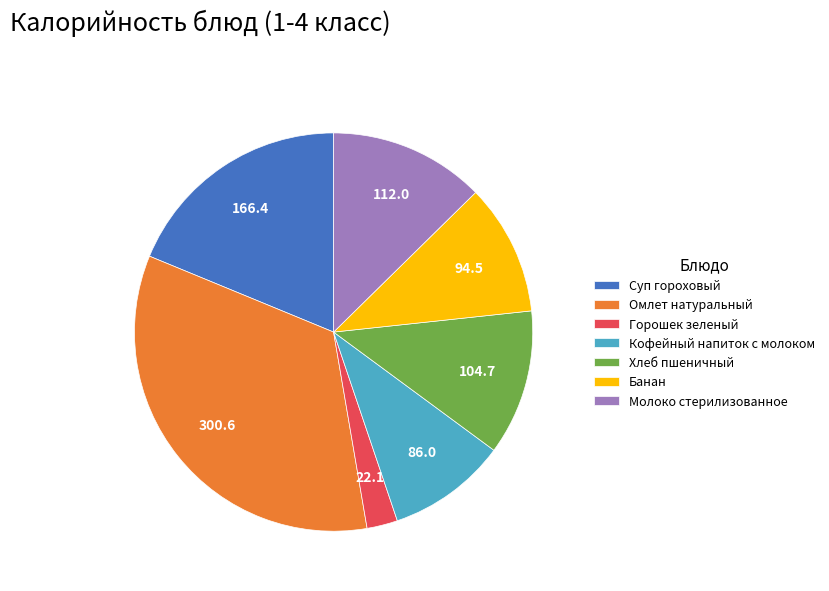

Which category has the smallest portion of the pie?

Горошек зеленый